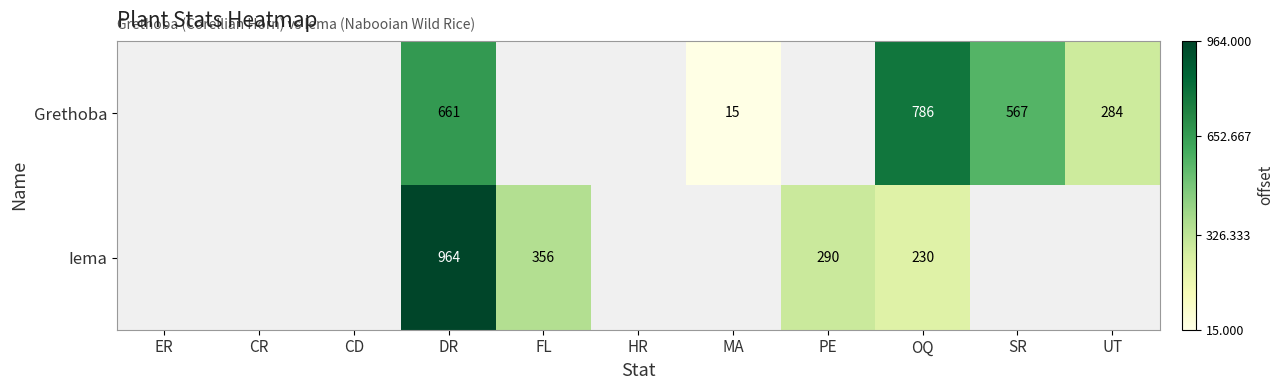

The value of Grethoba at DR is 661. True or false?

True